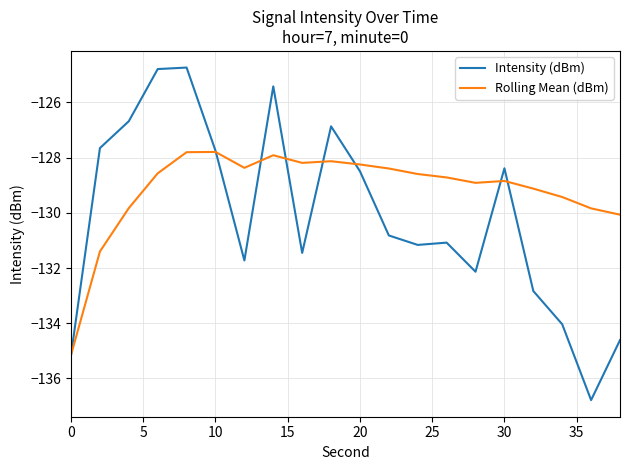

Rank the series by their average value, from highest to lowest.

Rolling Mean (dBm), Intensity (dBm)